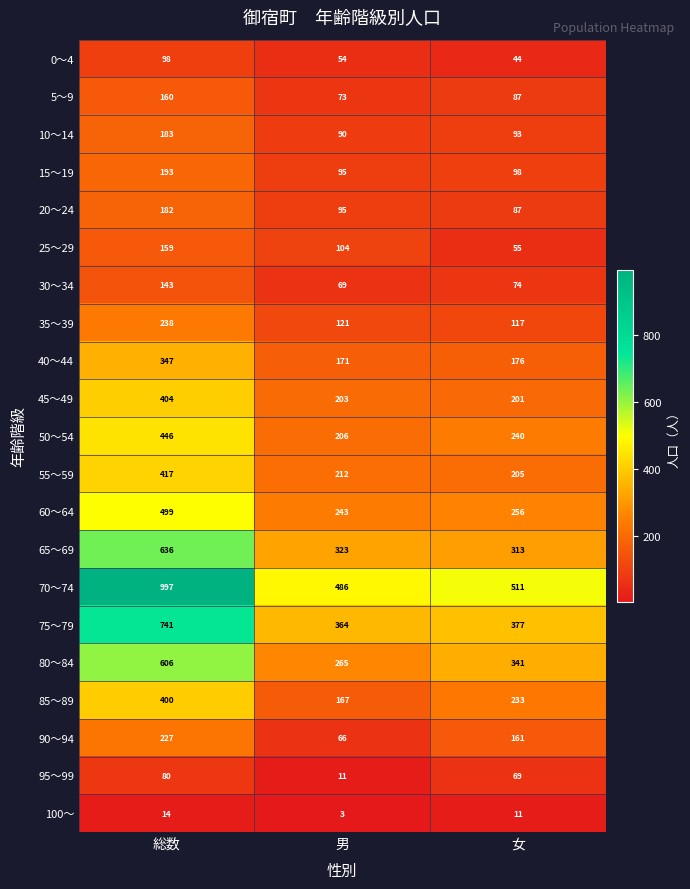

Where does the 0～4 series first go above 54?

総数